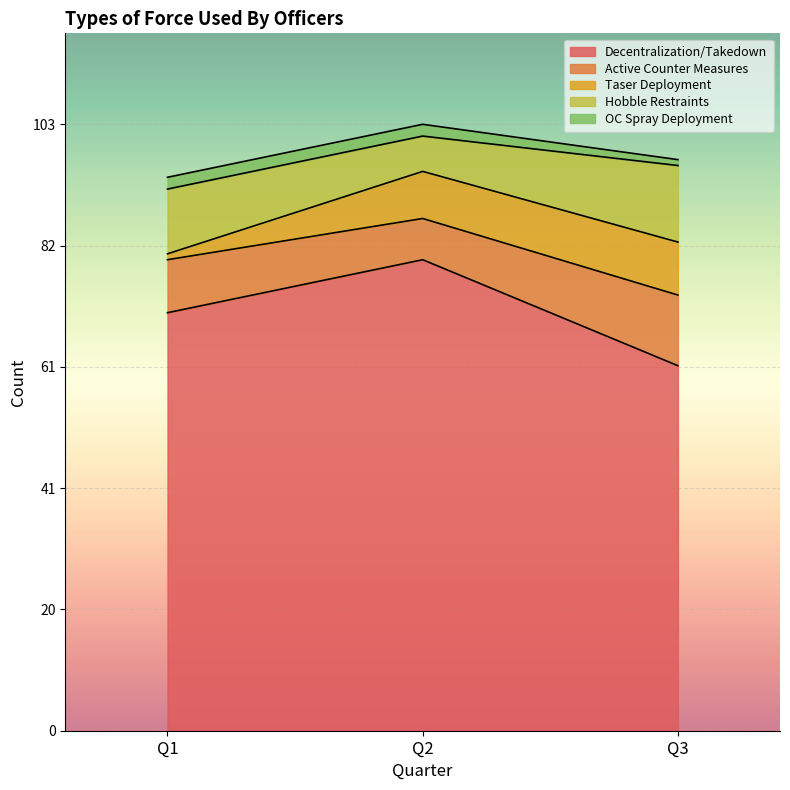

Does the chart display data point markers on the line(s)?

No